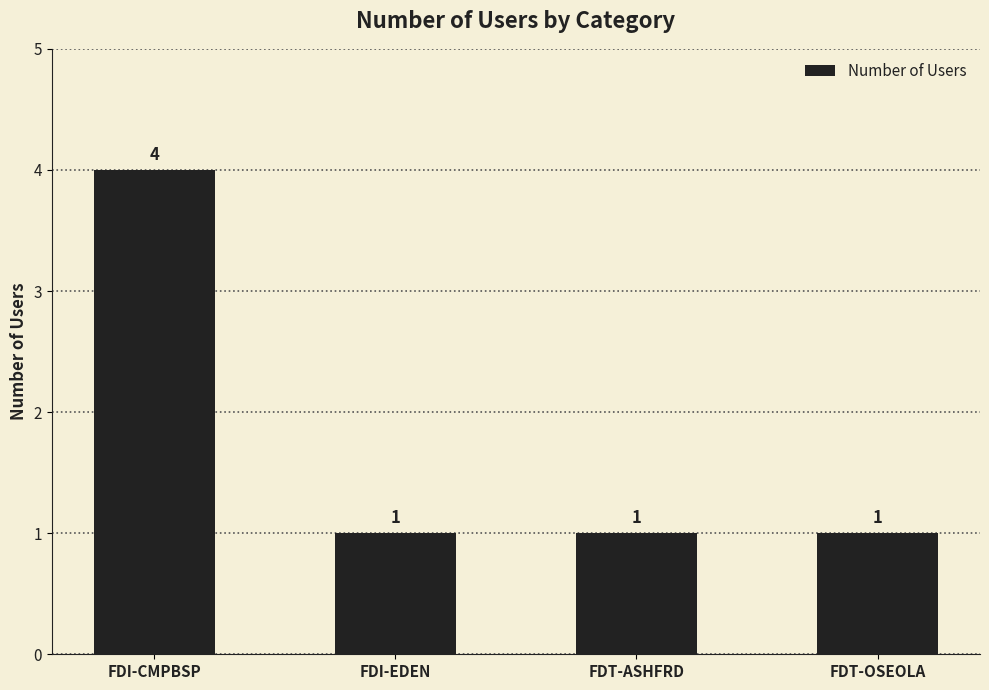

What value does the data have at FDI-CMPBSP?

4